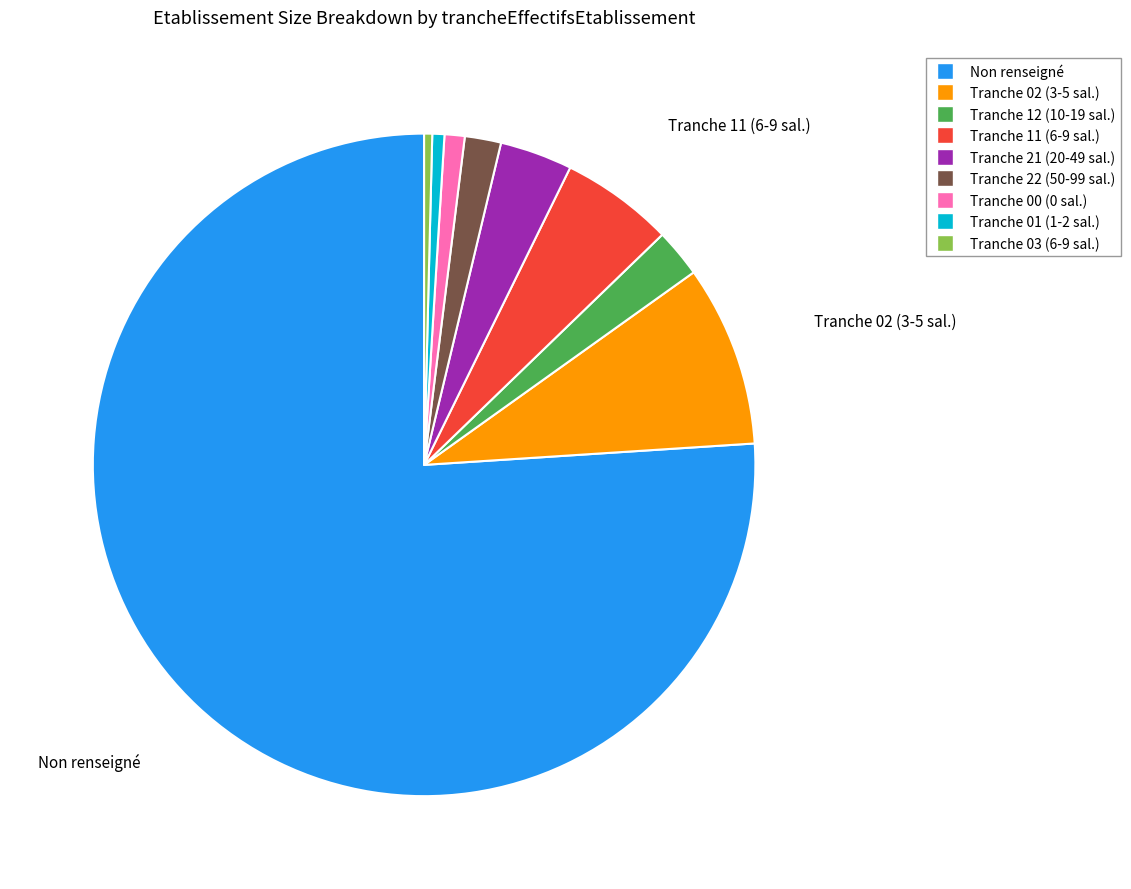

Is there any slice that represents more than half of the pie?

Yes